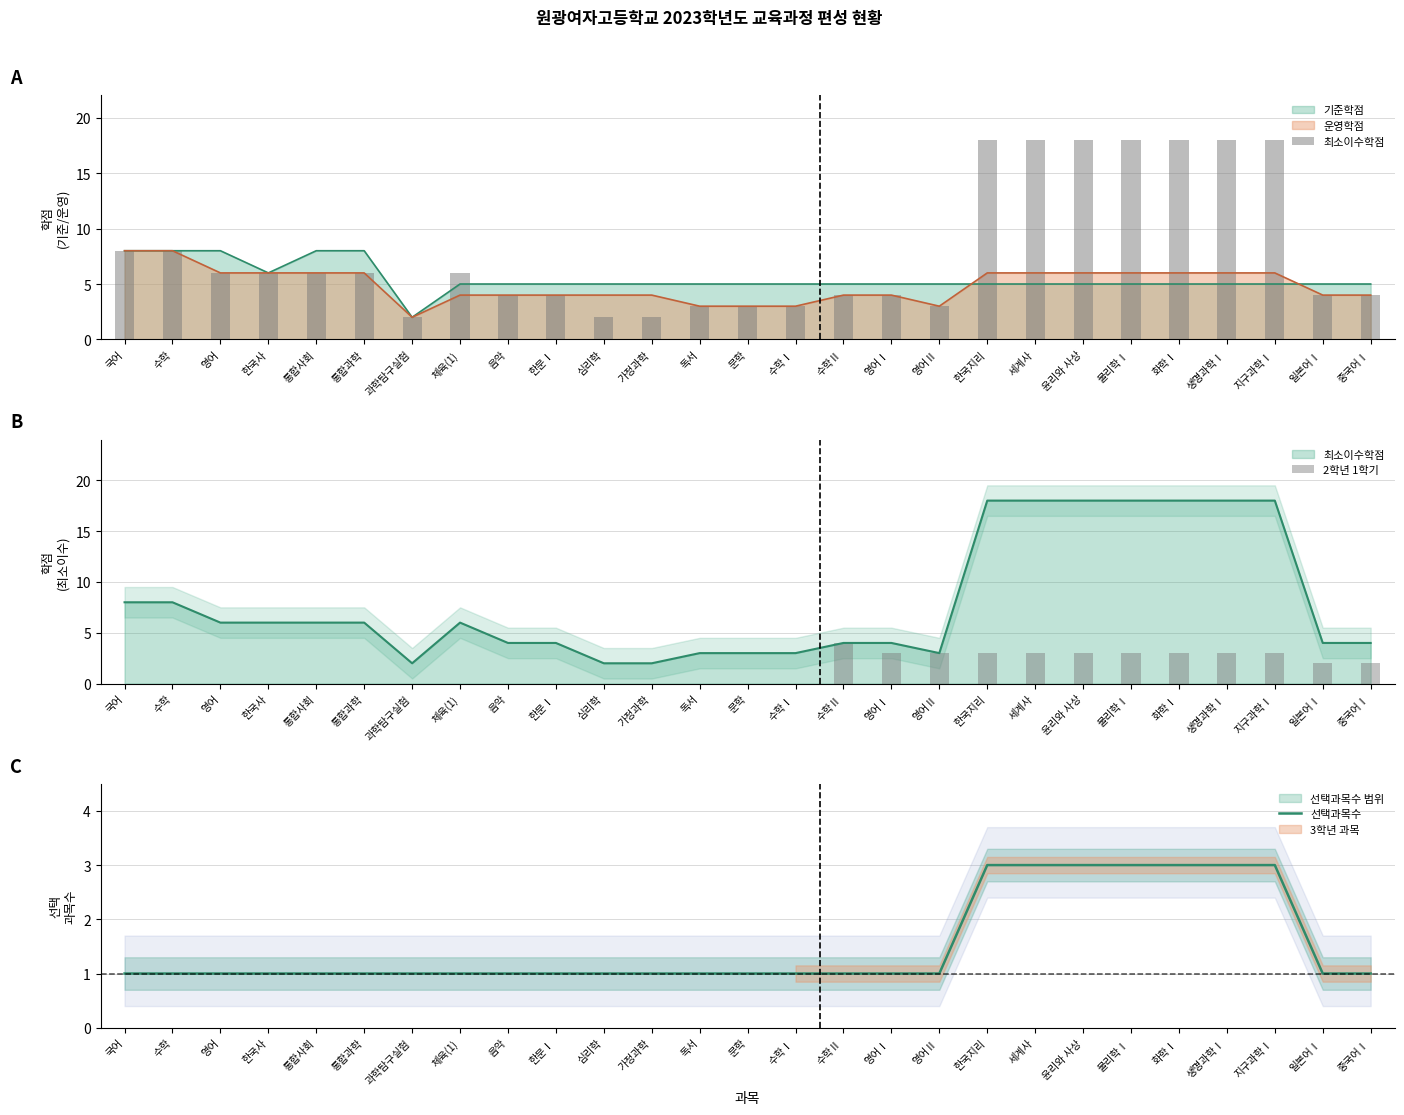

Is the value of 2학년 1학기 at 심리학 greater than the value of 최소이수학점 at 수학Ⅱ?

No